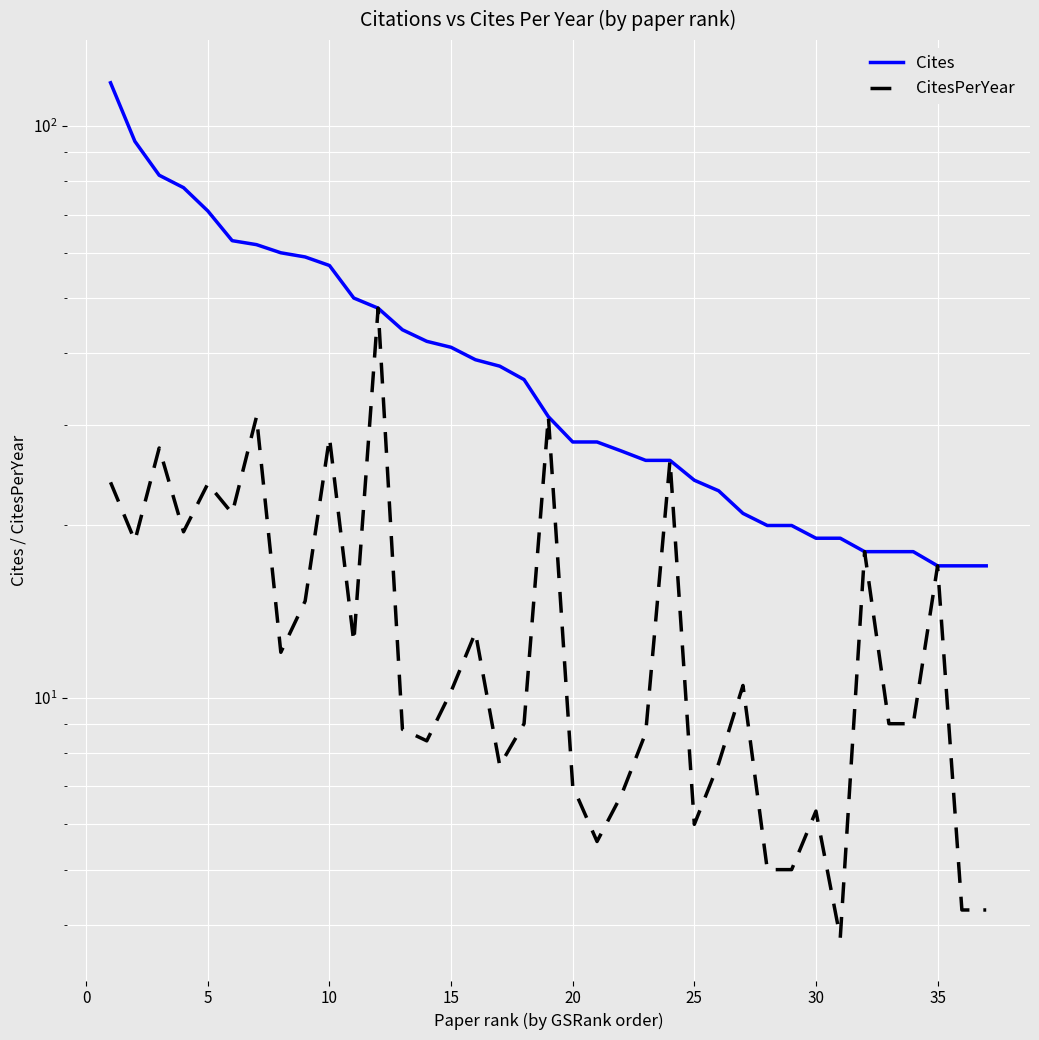

What is the difference between the maximum and minimum values in the CitesPerYear series?

44.2